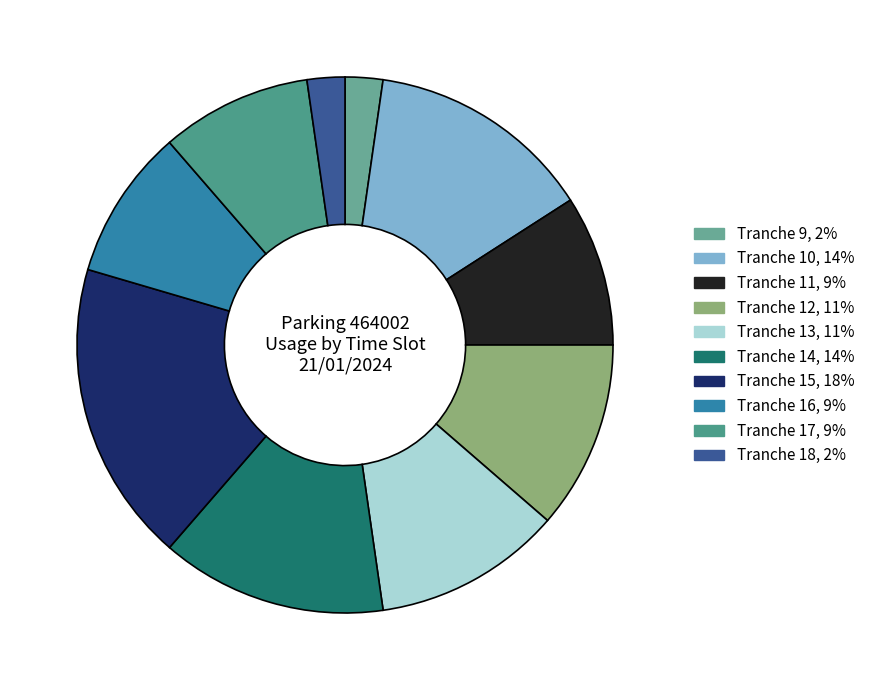

Does any single category account for the majority?

No